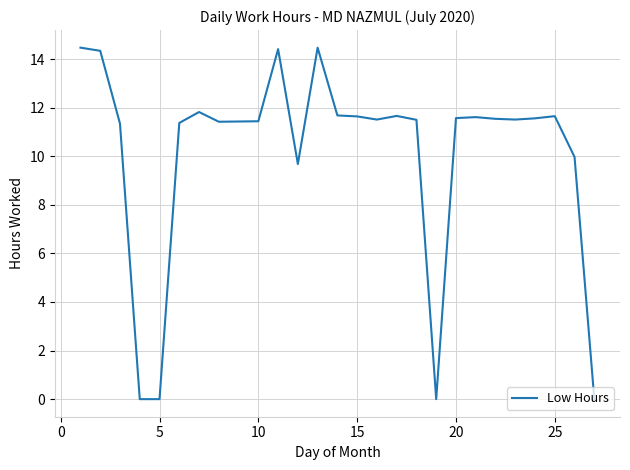

What is the difference between the maximum and minimum values?

14.5